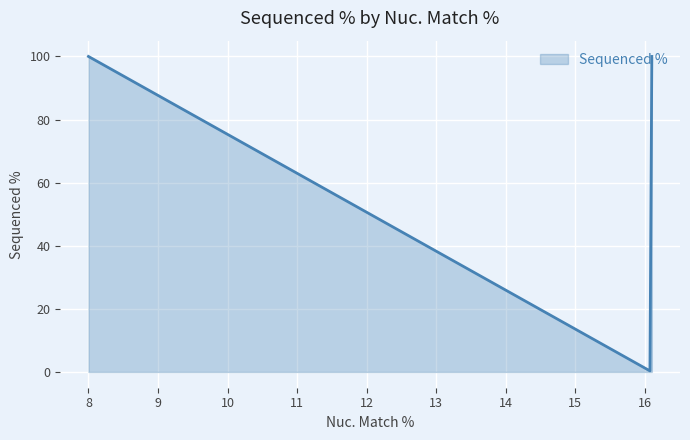

What is the maximum value shown in the chart?

100.0